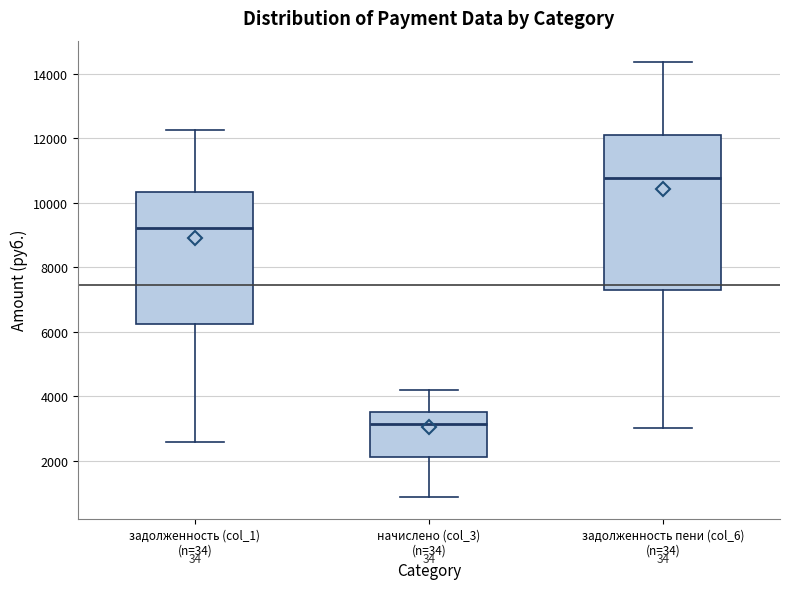

Reading left to right, transcribe this box plot: for each box, give where its median line is, the range the box spans, and where its two whiskers end, as read against the y-axis. The values are not printed on the chart, so give them approximately, as read against the axis.

задолженность (col_1) (n=34): median 9200, box 6200 to 10400, whiskers 2600 to 12200
начислено (col_3) (n=34): median 3200, box 2200 to 3600, whiskers 800 to 4200
задолженность пени (col_6) (n=34): median 10800, box 7400 to 12000, whiskers 3000 to 14400